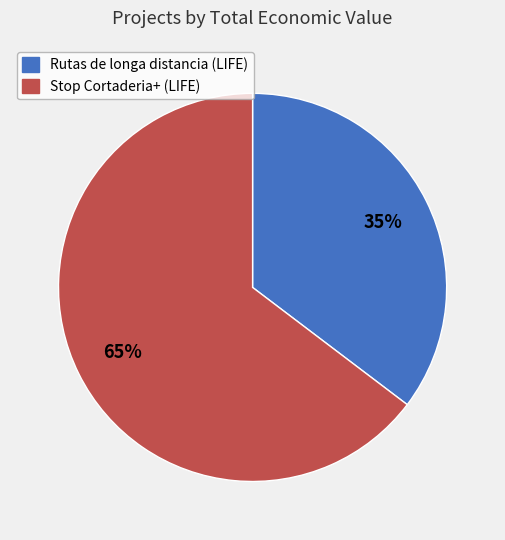

Is there any slice that represents more than half of the pie?

Yes